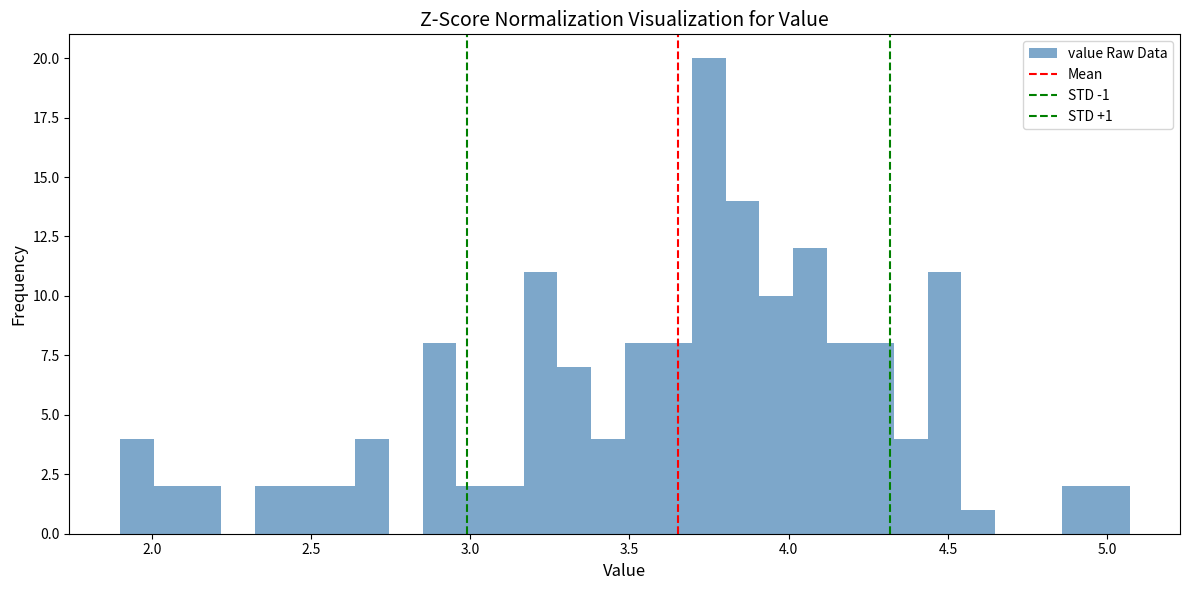

Around what value on the x-axis is the tallest bar? Give the approximate position of its centre, as read against the axis.

3.75